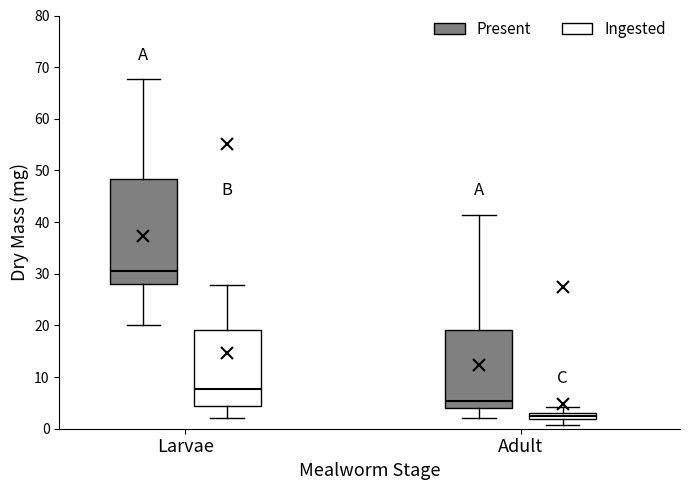

Which box has the highest median line?

Larvae (Present)